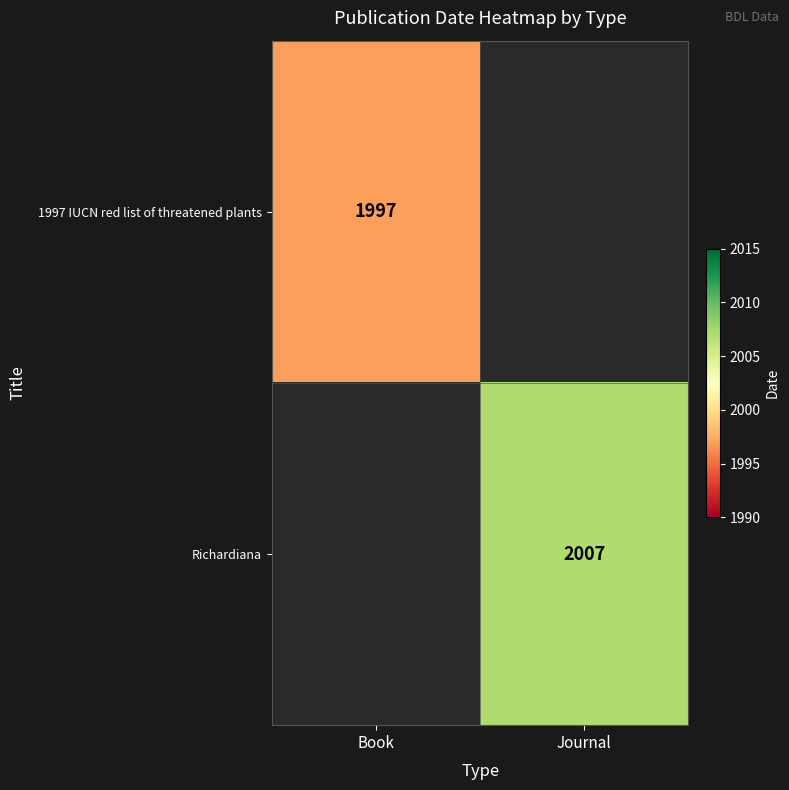

Is it true that Richardiana equals 2007 at Journal?

True